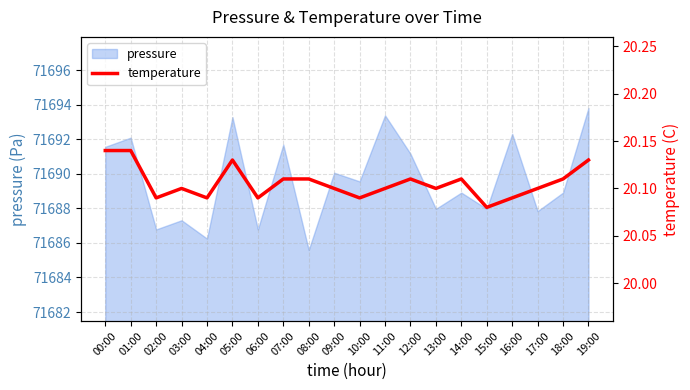

Approximately how many times larger is the value at 13:00 compared to 00:00?

1.0